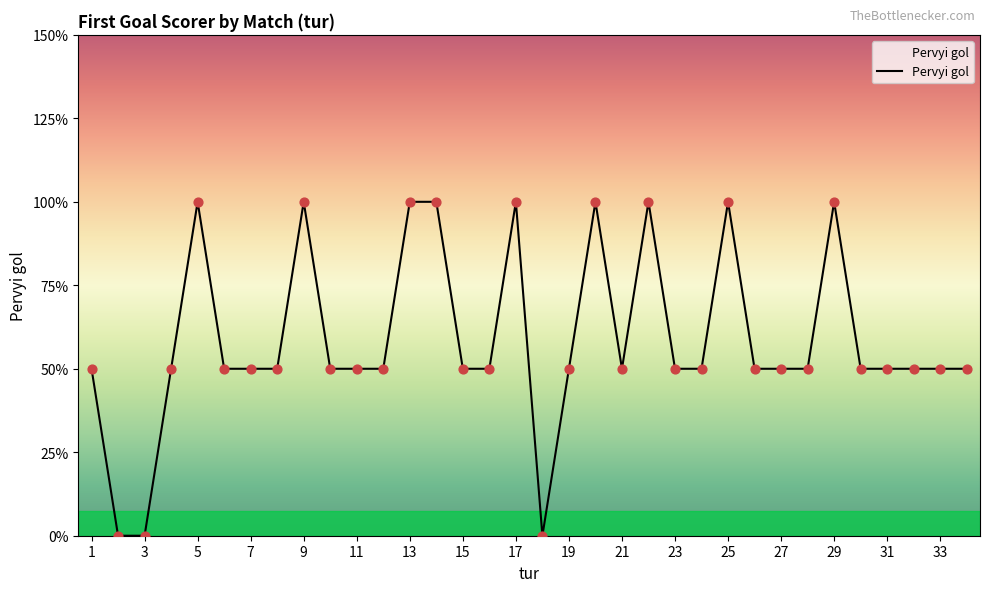

Is this an area chart (filled region under the line)?

Yes